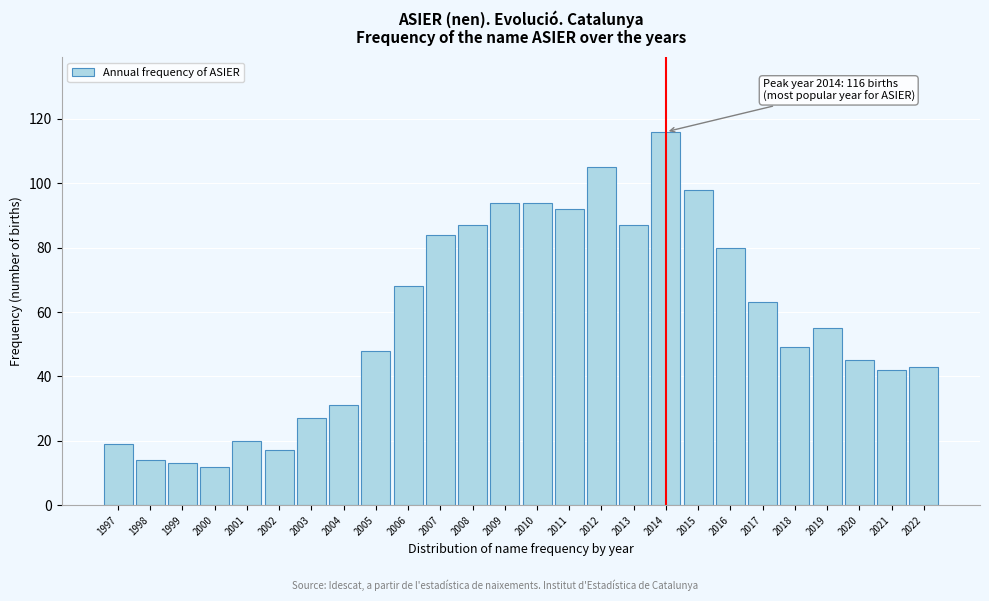

Reading right to left, what are all the values shown in this chart?

43	42	45	55	49	63	80	98	116	87	105	92	94	94	87	84	68	48	31	27	17	20	12	13	14	19